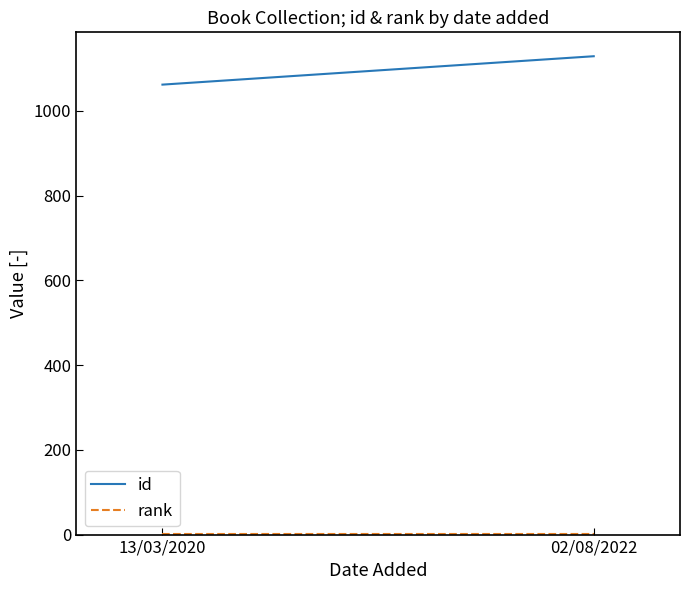

Is this an area chart (filled region under the line)?

No